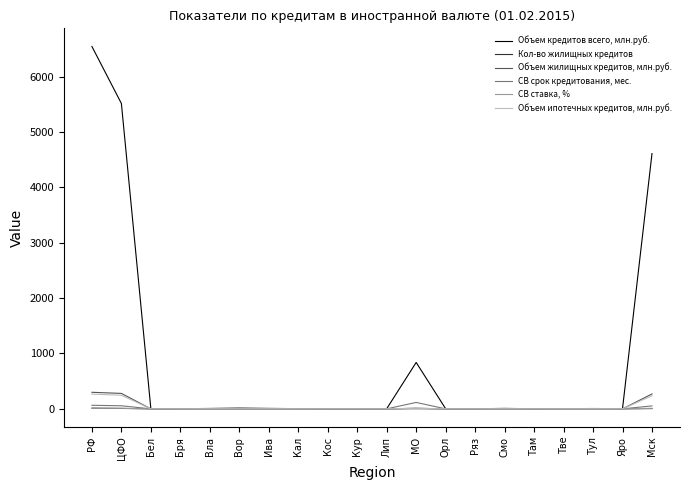

At which label is Объем кредитов всего, млн.руб. closest to 3273?

Мск